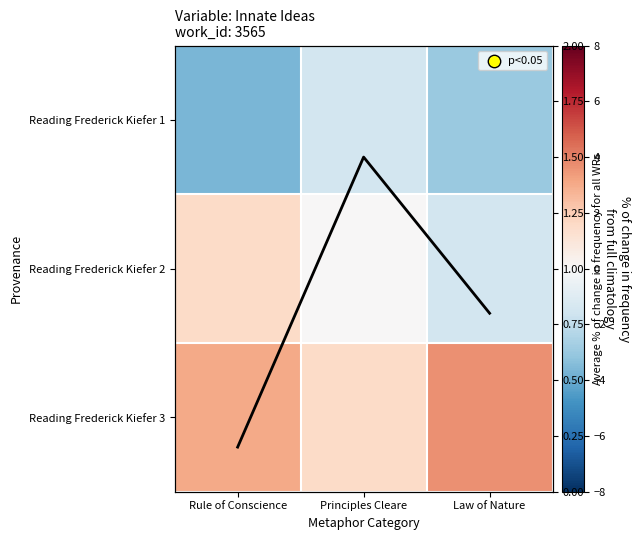

True or false: Reading Frederick Kiefer 2 has a value of 0.0 at Principles Cleare.

True